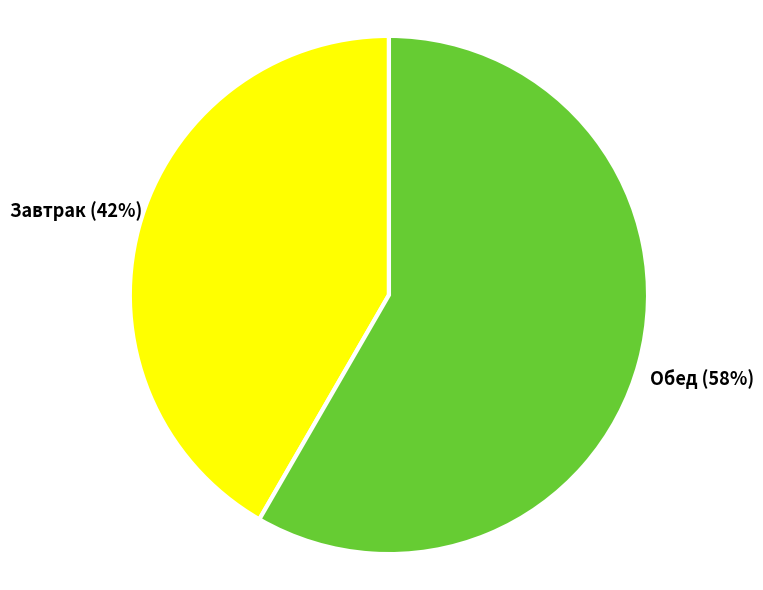

Is Обед the majority of the pie?

Yes